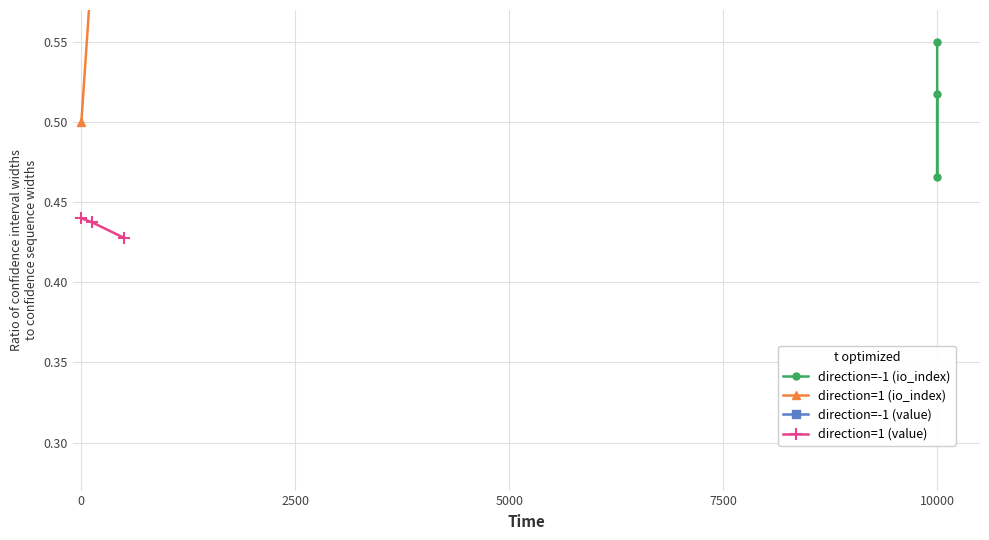

How many lines are shown in the chart?

4